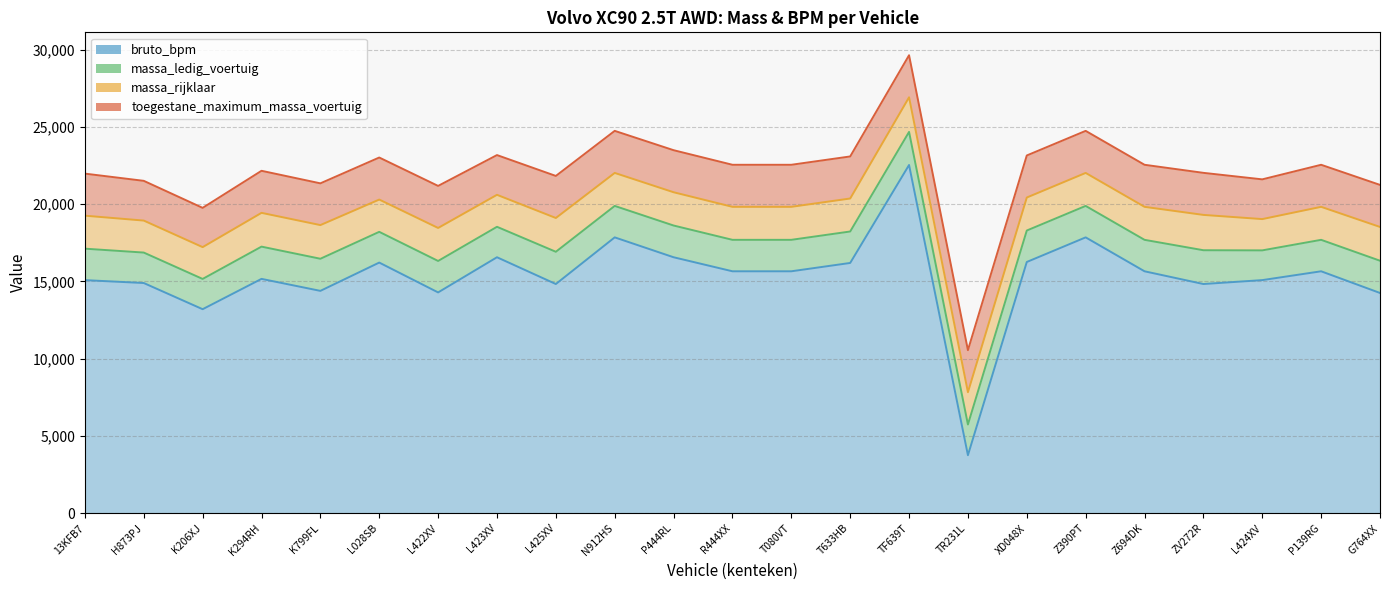

Which series changed the most between L423XV and T633HB?

bruto_bpm